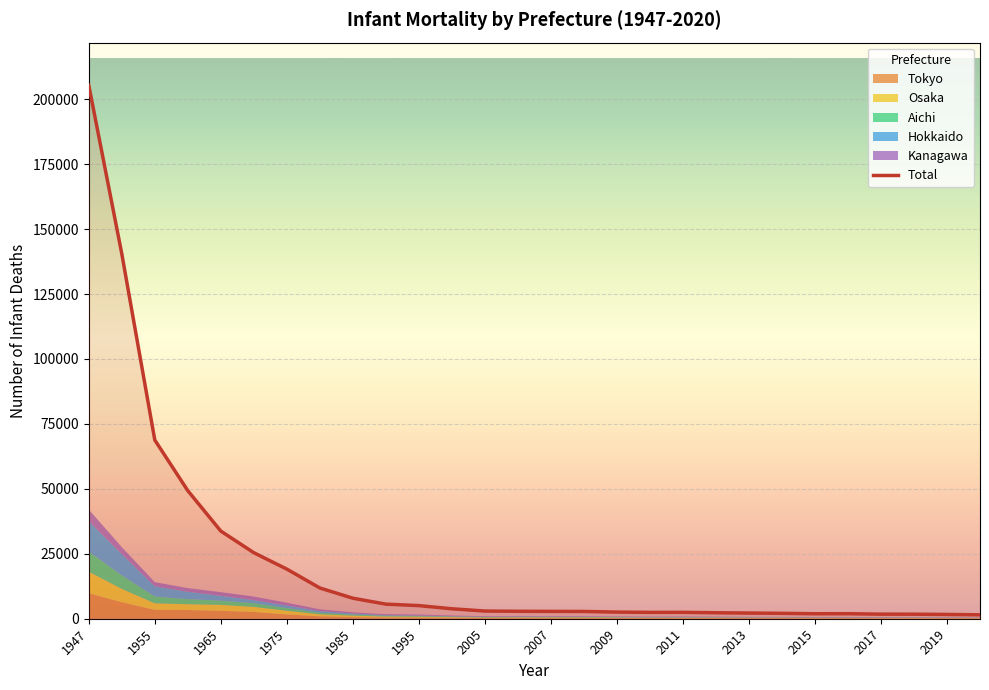

Which series has the largest range (max minus min)?

Total